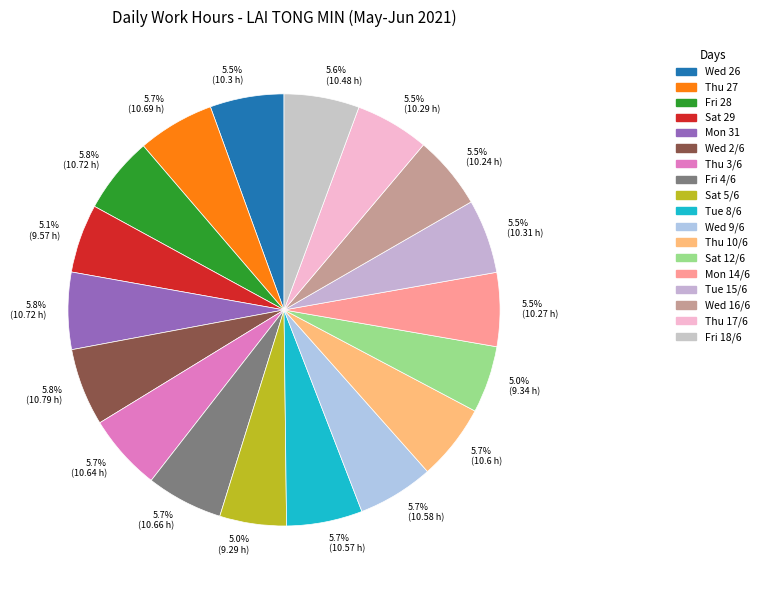

What percentage do Thu 27 and Thu 3/6 together represent?

11.5%